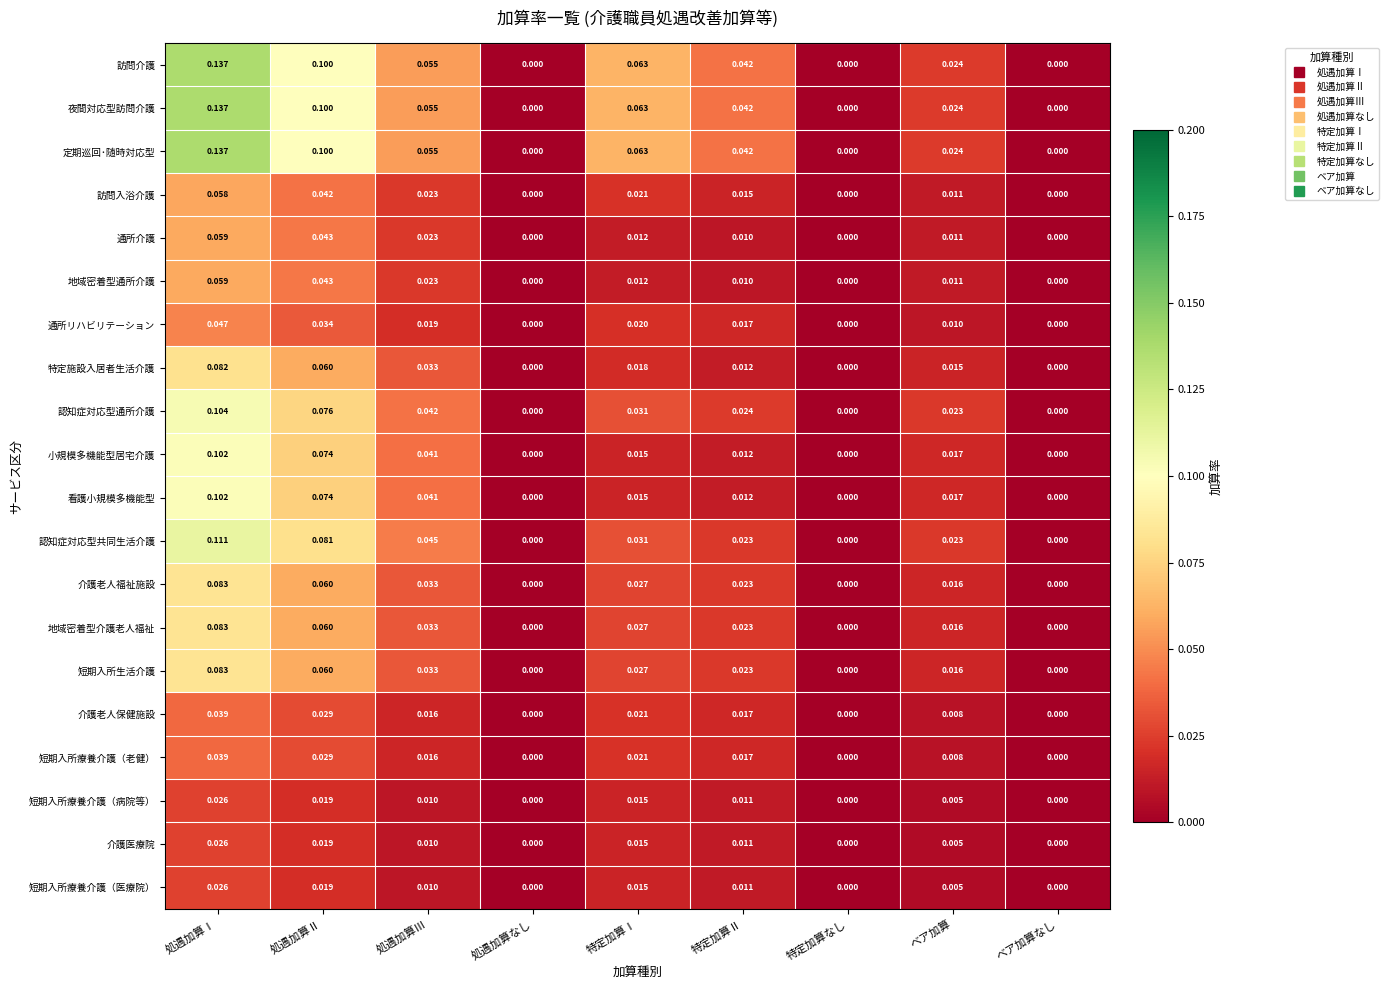

At which category is the sum across all series the highest?

処遇加算Ⅰ